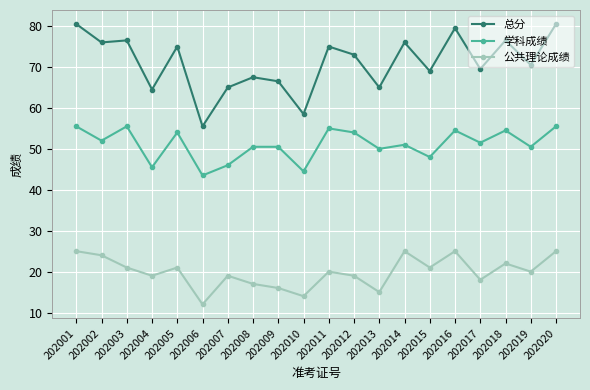

True or false: 公共理论成绩 and 总分 intersect in this chart.

False